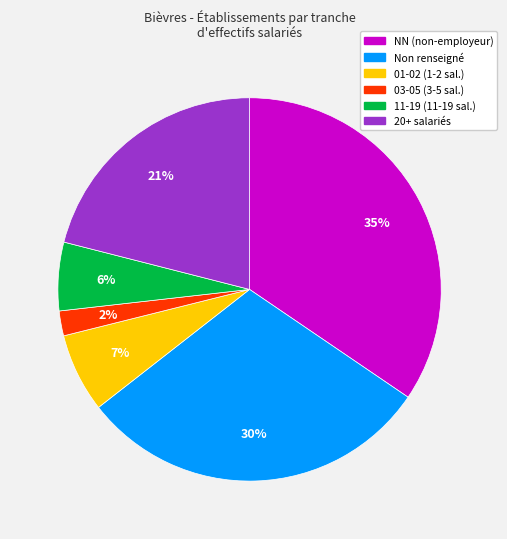

How many slices are in this pie chart?

6